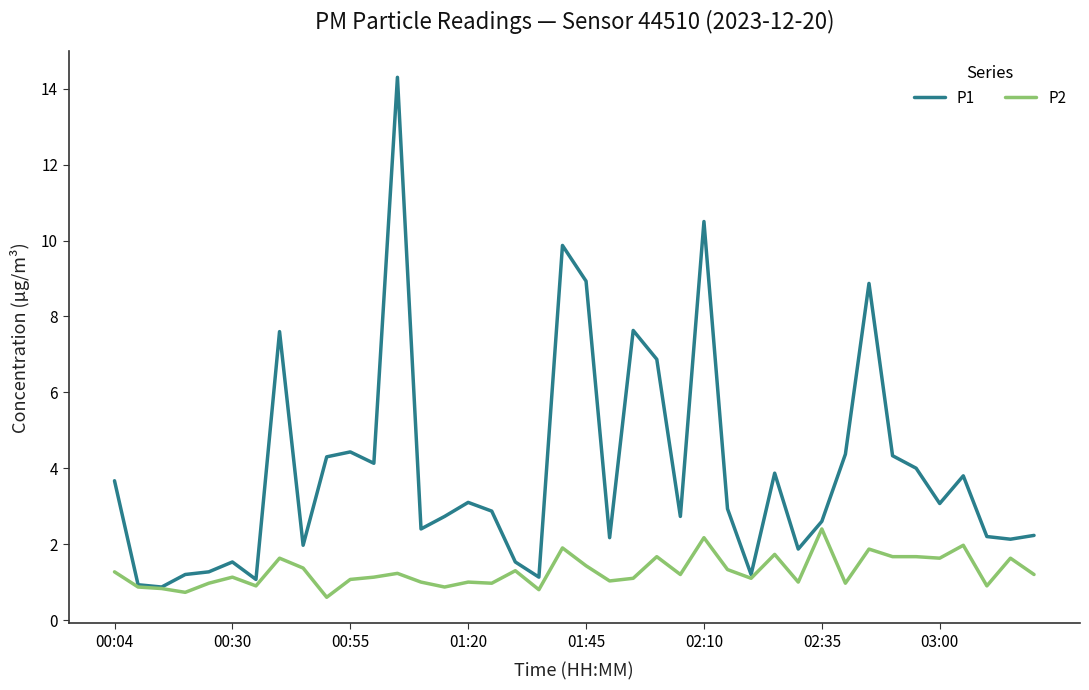

List the series in order of their peak value, lowest first.

P2, P1